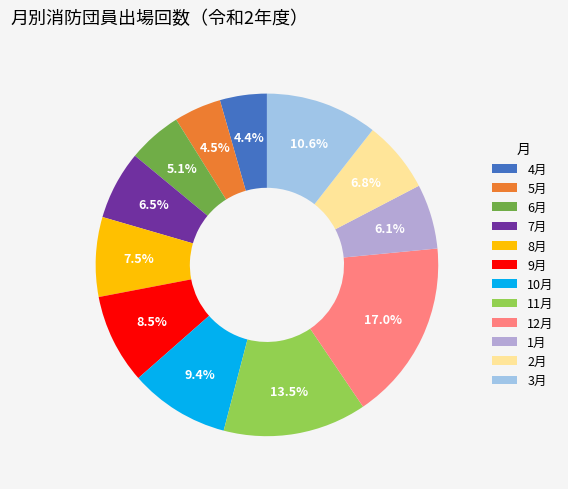

To the nearest percent, what is the combined percentage of 1月 and 6月?

11%